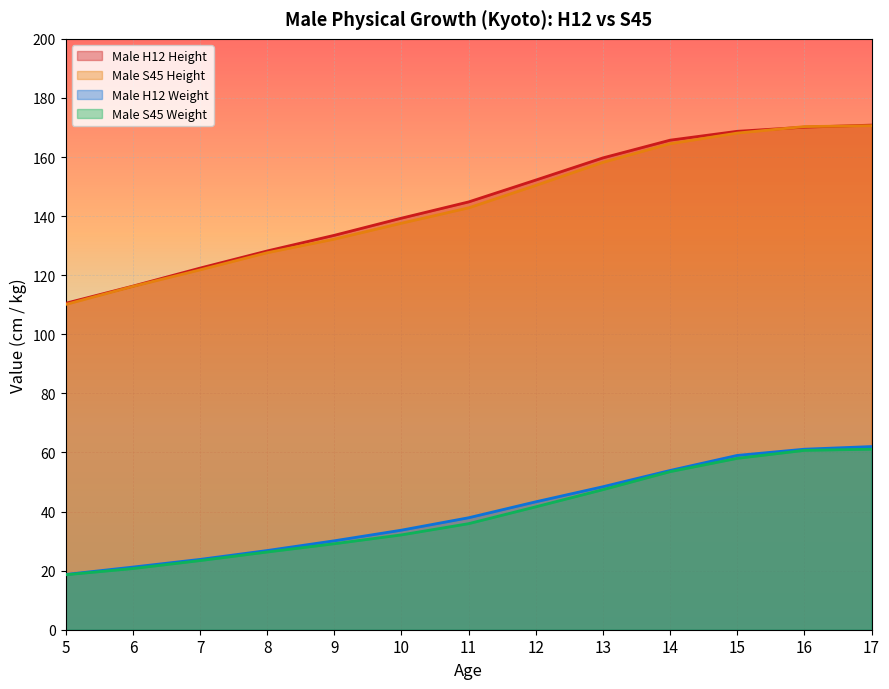

Which series has the largest total across all categories?

Male H12 Height